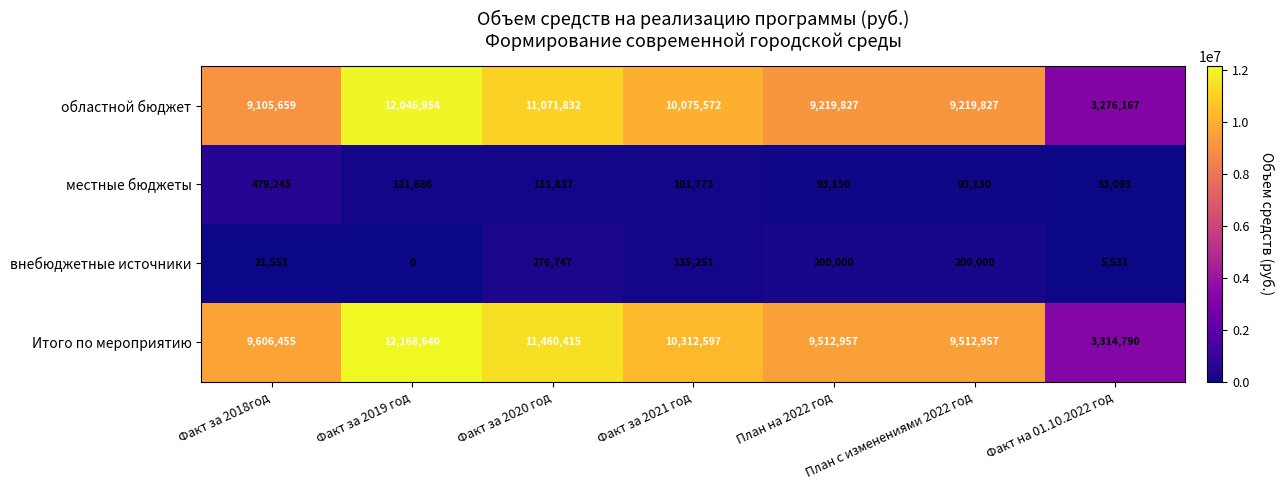

At how many categories does at least one series exceed 2097460?

7